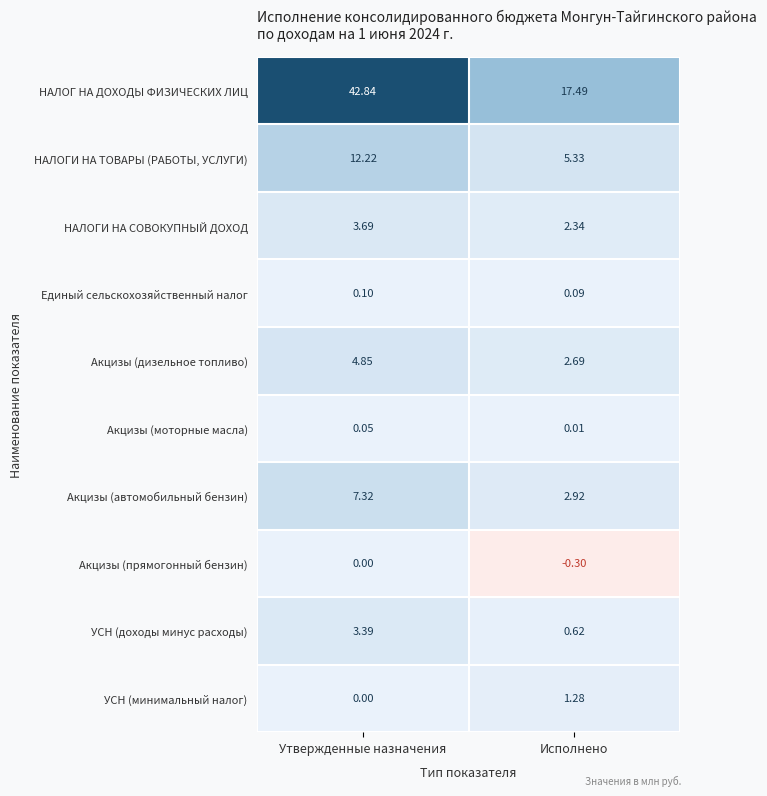

At which category is the sum across all series the highest?

Утвержденные назначения